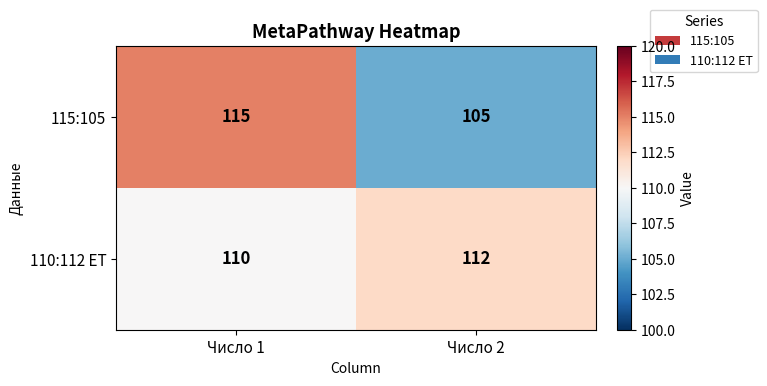

What is the sum of the 115:105 values at Число 1 and Число 2?

220